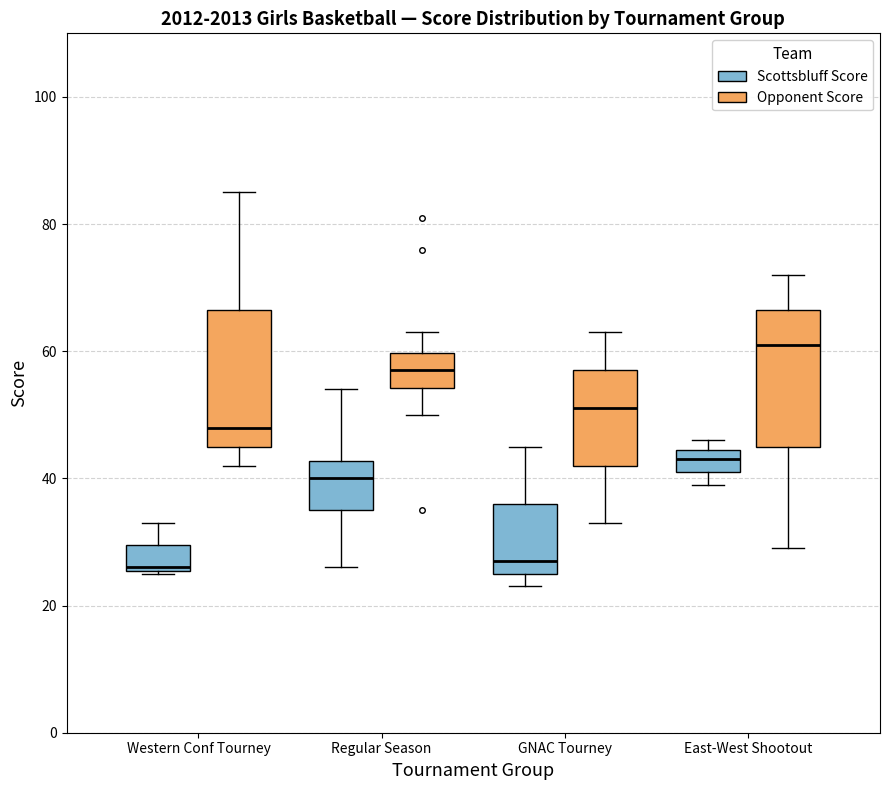

Where is the lower edge of the box for East-West Shootout (Scottsbluff Score) on the y-axis? The values are not printed on the chart, so give them approximately, as read against the axis.

42